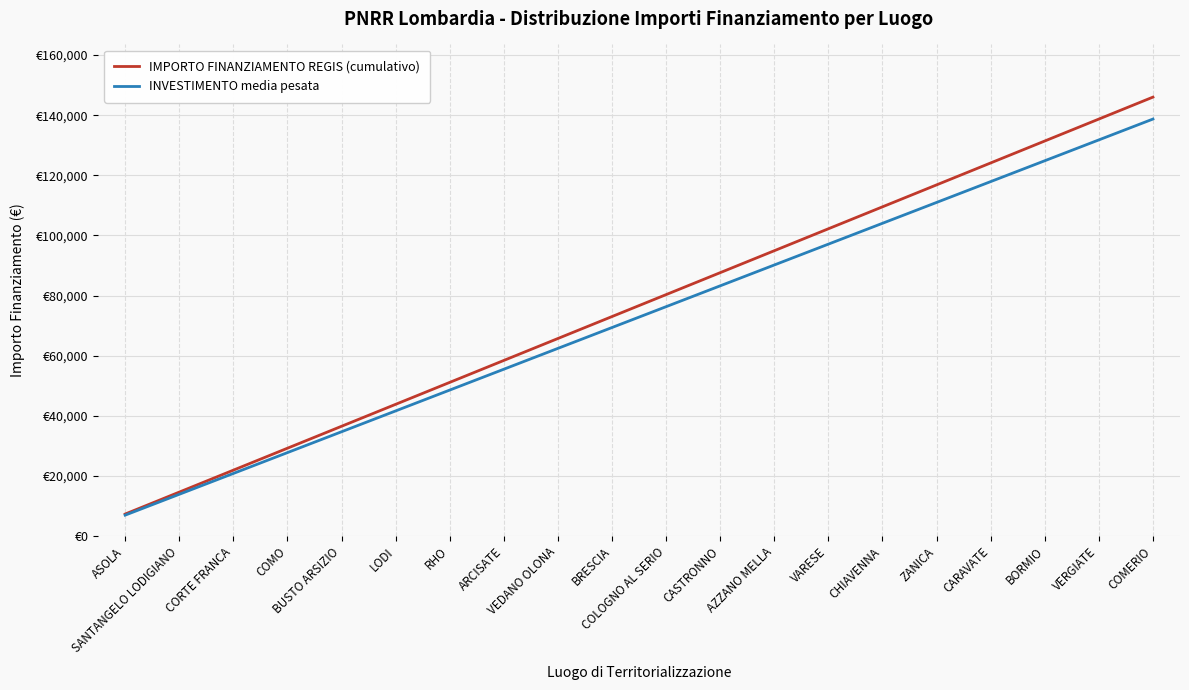

What is the difference between the highest and lowest values at CASTRONNO?

4380.6